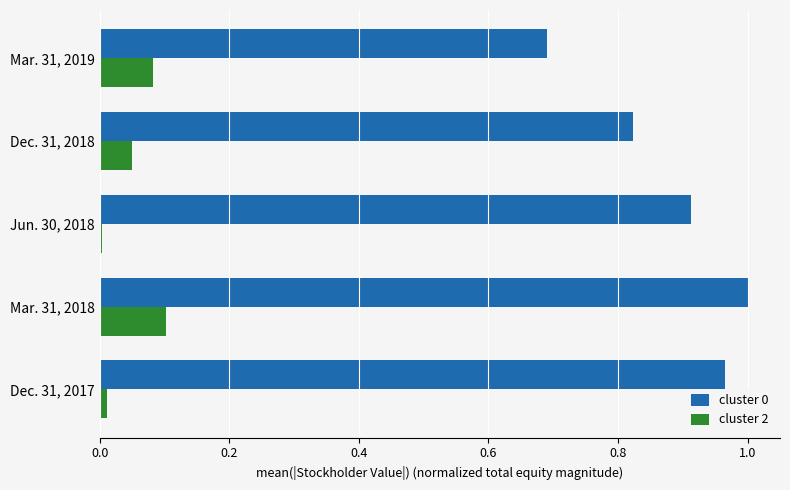

Is it true that cluster 0 equals 1.6 at Jun. 30, 2018?

False